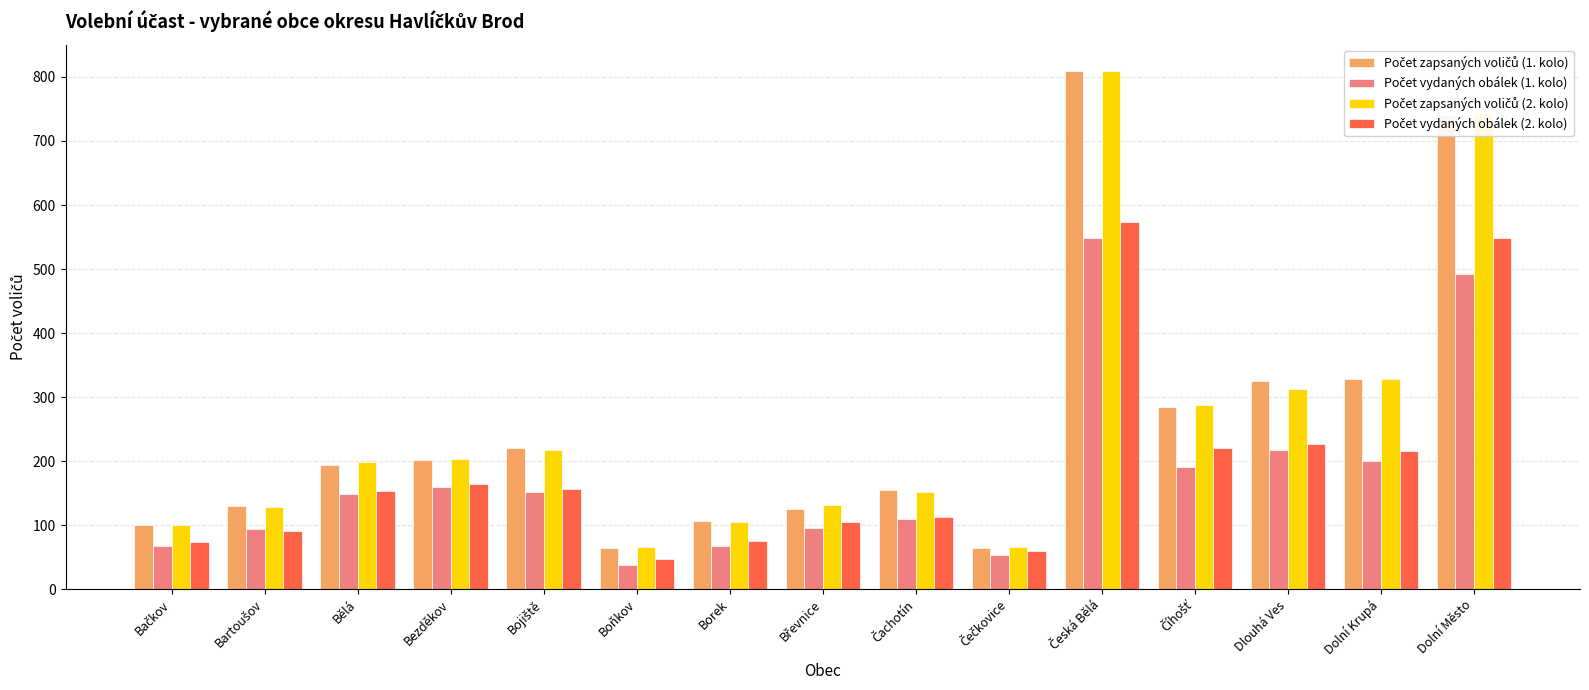

What is the greatest value displayed?

810